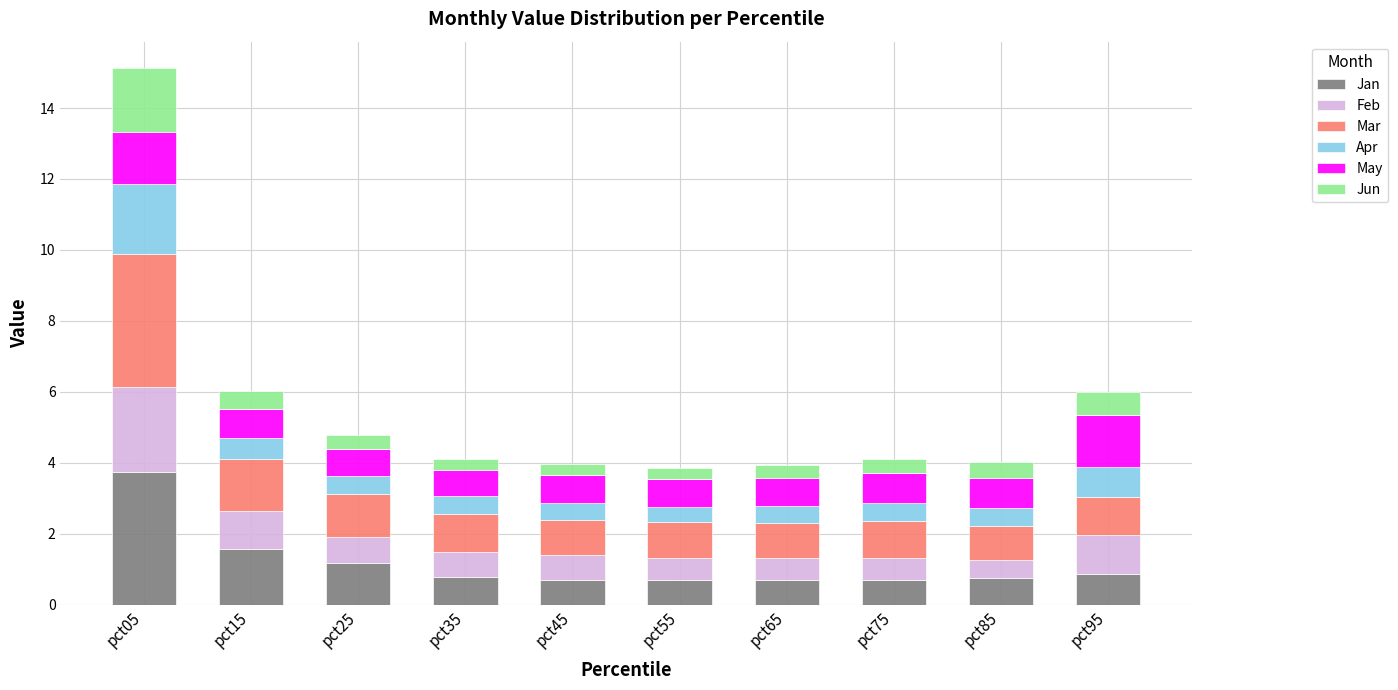

At which category is the sum across all series the highest?

pct05